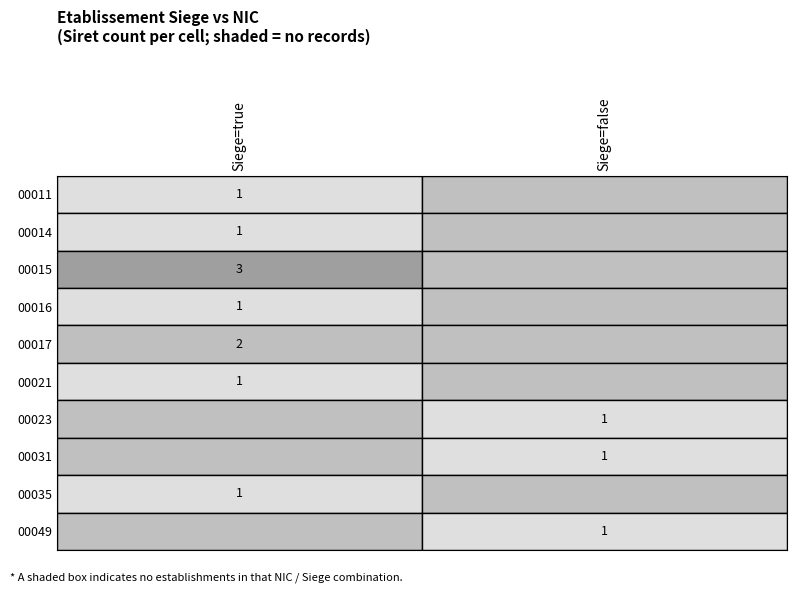

The true series shows 20 at 4. True or false?

False